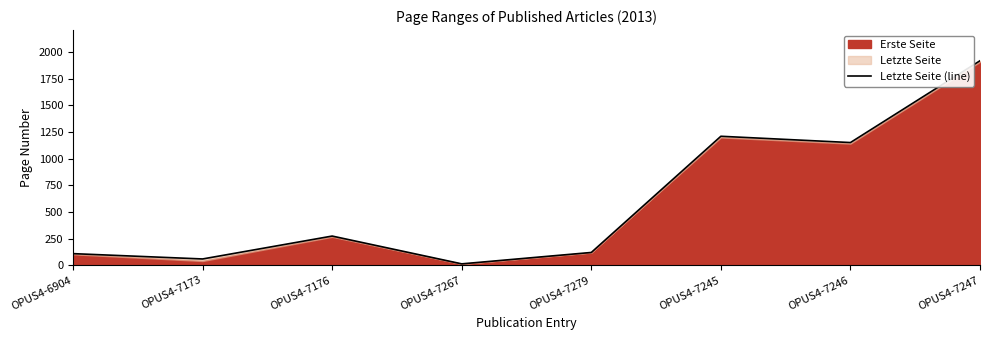

What is the ratio of the value at OPUS4-7173 to the value at OPUS4-6904?

0.5